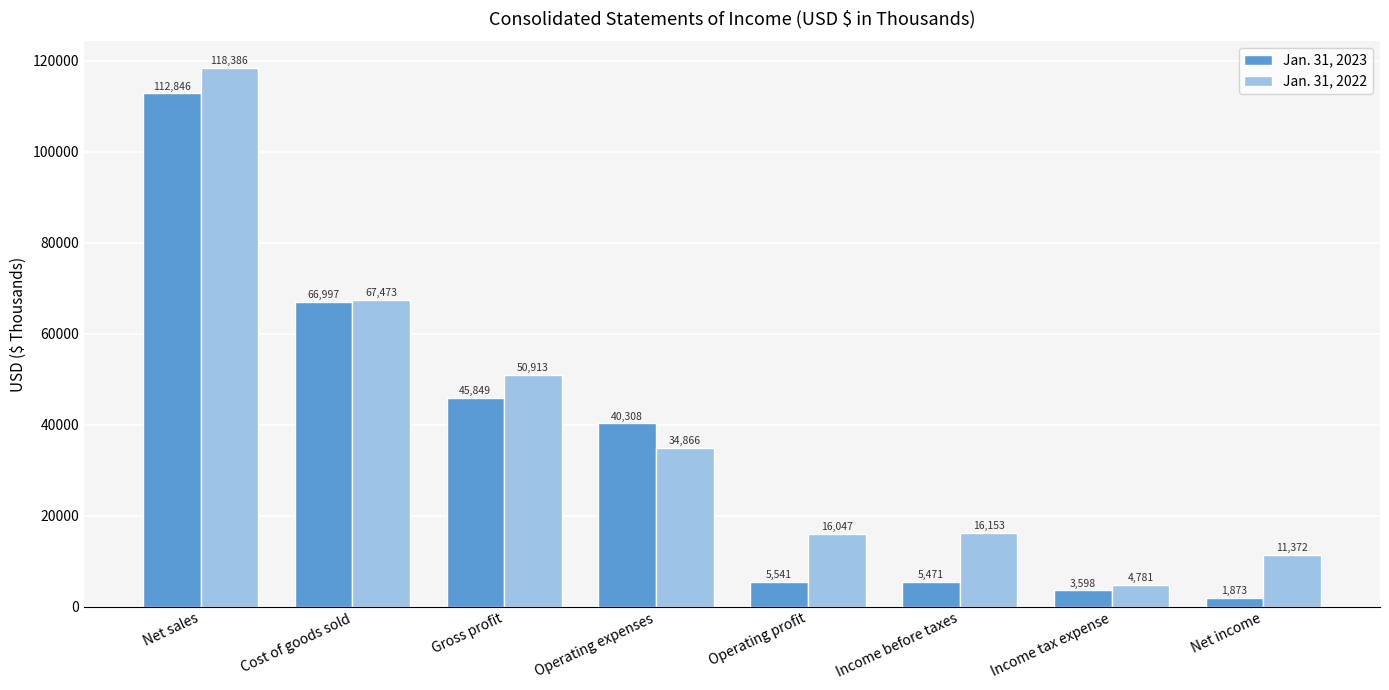

The value of Jan. 31, 2022 at Cost of goods sold is 16395. True or false?

False